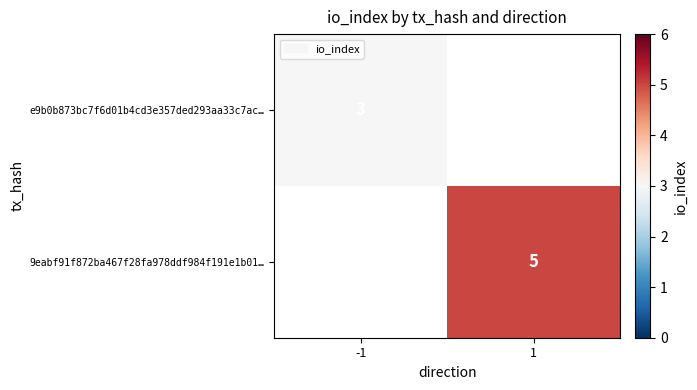

The value of e9b0b873bc7f6d01b4cd3e357ded293aa33c7ac… at -1 is 3. True or false?

True